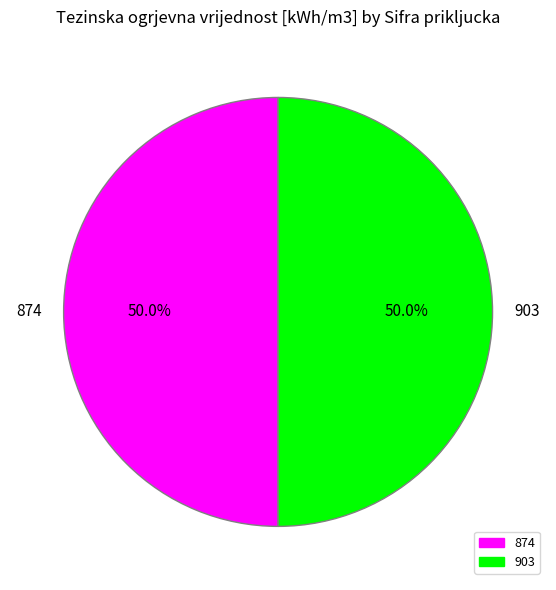

To the nearest percent, what is the combined percentage of 874 and 903?

100%